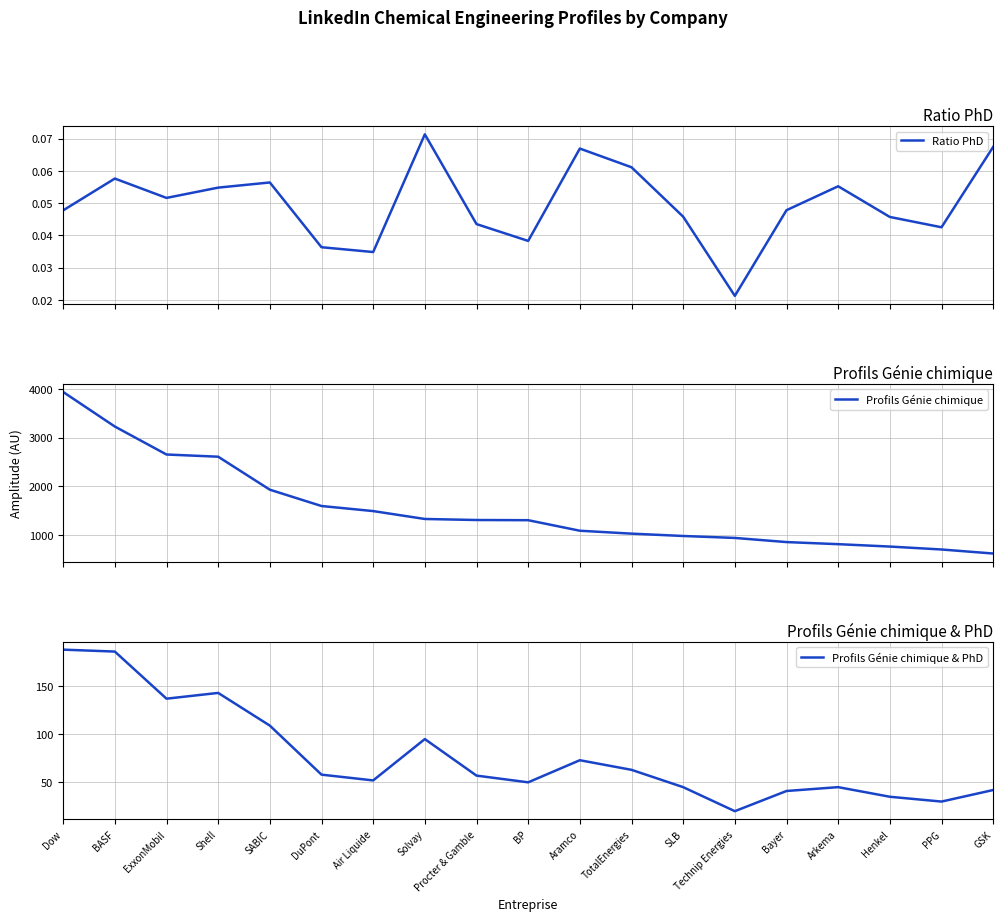

Is it true that Profils Génie chimique & PhD equals 73.0 at Aramco?

True